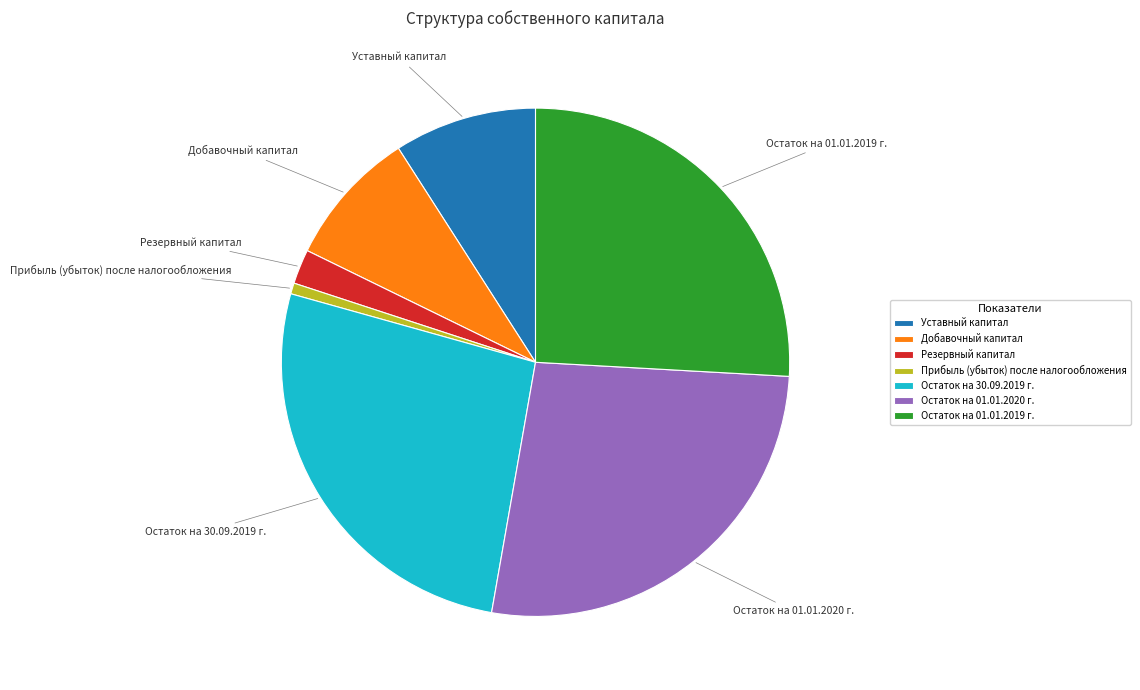

The Остаток на 01.01.2019 г. slice represents 33% of the pie. True or false?

False